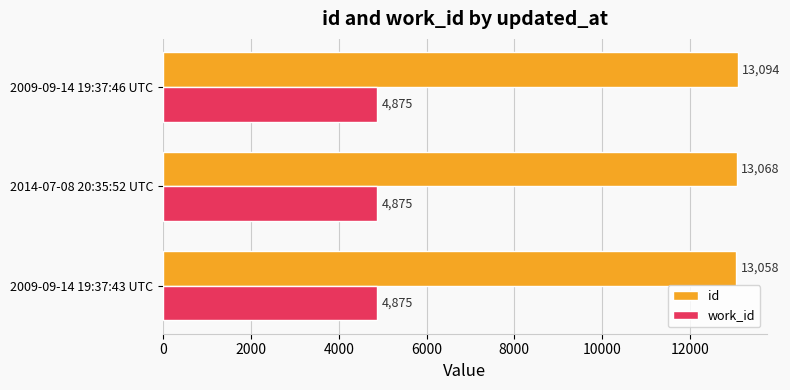

What is the smallest value displayed?

4875